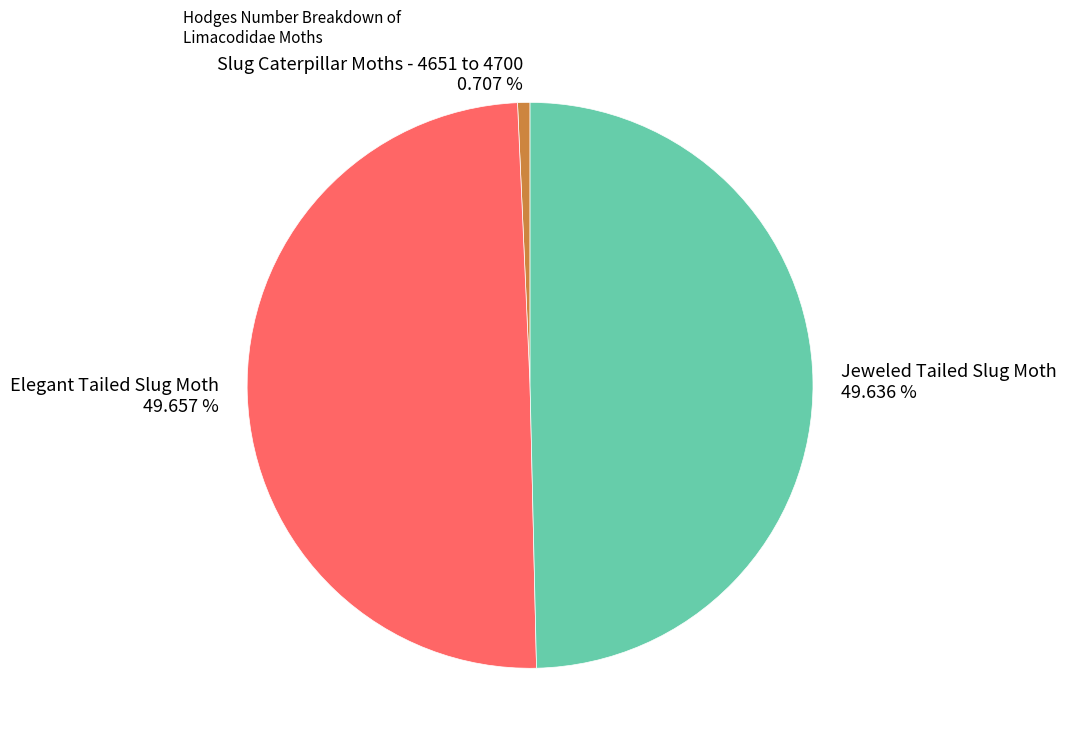

Is Slug Caterpillar Moths - 4651 to 4700 the majority of the pie?

No